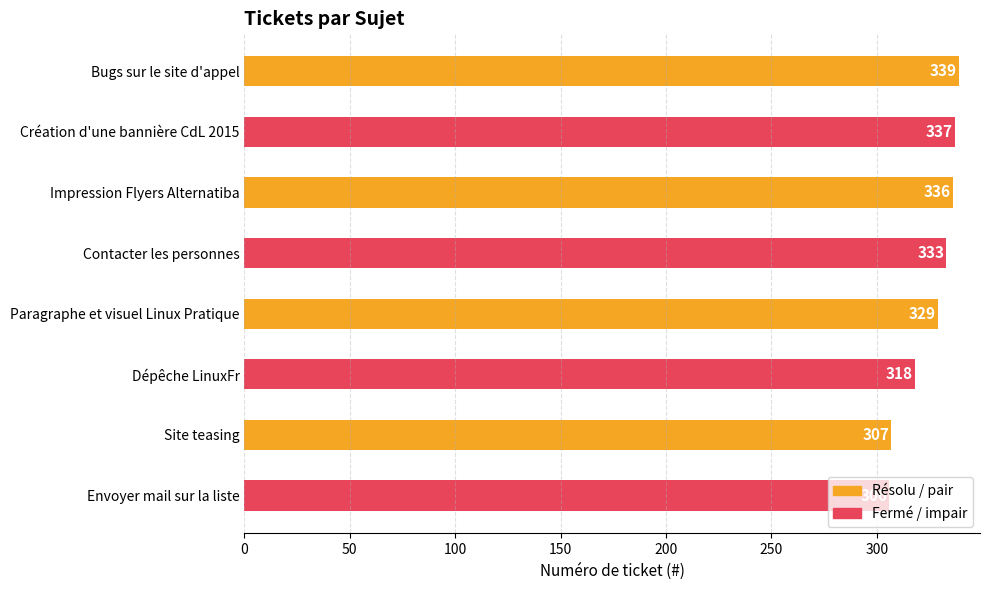

The value at Contacter les personnes is 528. True or false?

False